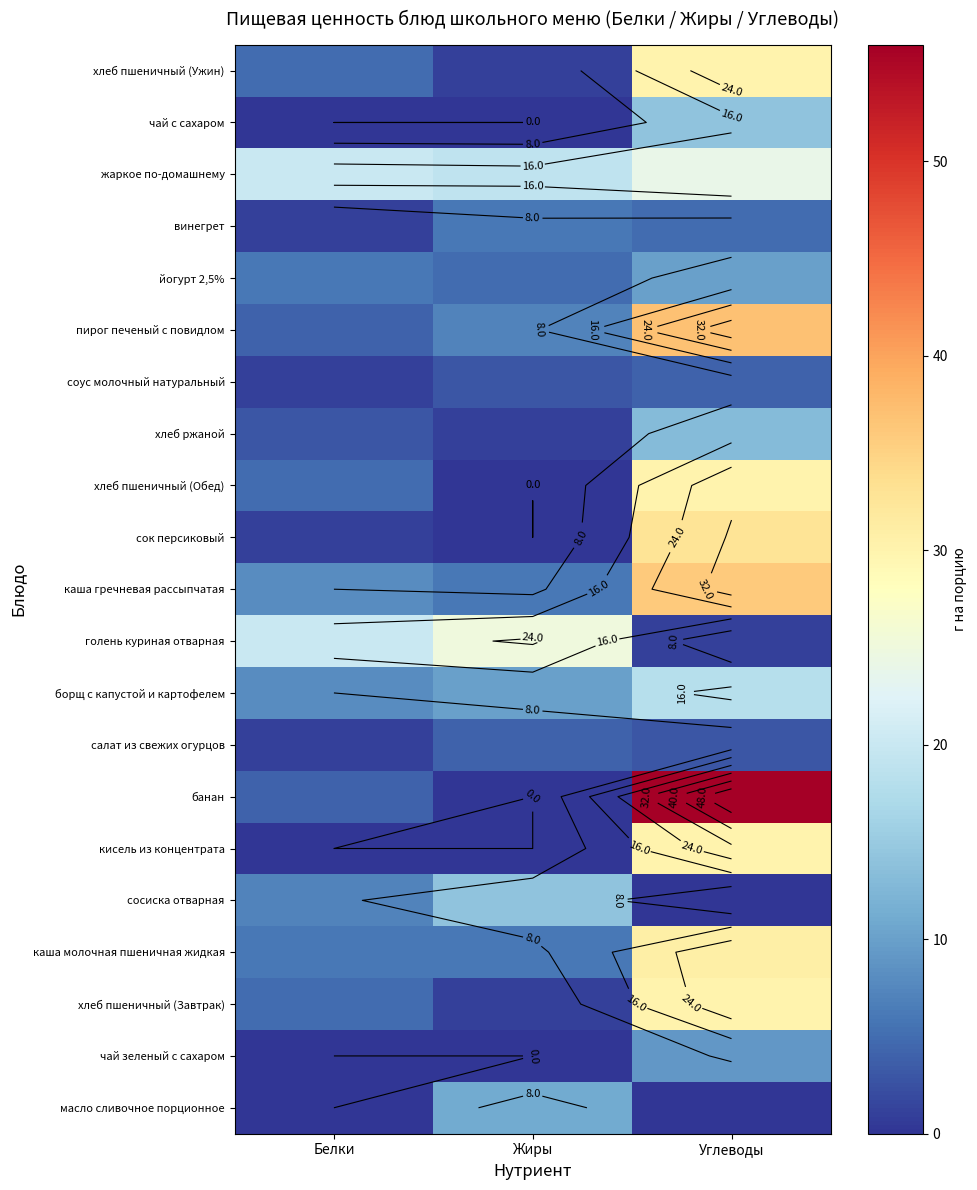

At how many categories does at least one series exceed 52?

1